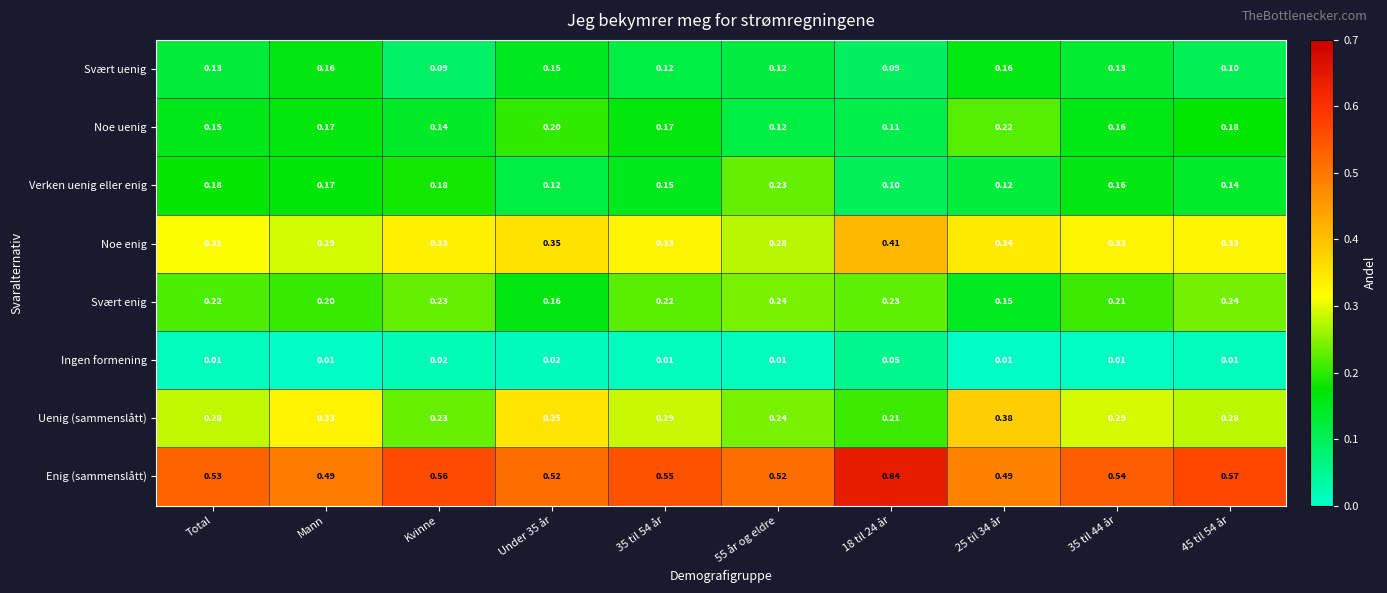

List the series in order of their peak value, lowest first.

Ingen formening, Svært uenig, Noe uenig, Verken uenig eller enig, Svært enig, Uenig (sammenslått), Noe enig, Enig (sammenslått)